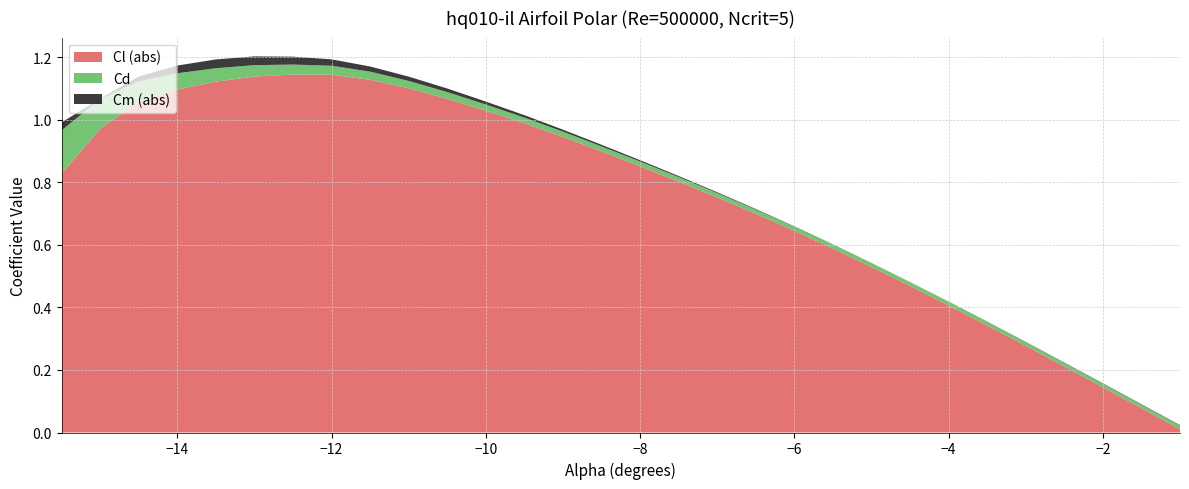

Reading left to right, transcribe all the data shown in this chart.

Cl: -0.8	-1.0	-1.1	-1.1	-1.1	-1.1	-1.1	-1.1	-1.1	-1.1	-1.1	-1.0	-1.0	-0.9	-0.9	-0.9	-0.8	-0.8	-0.7	-0.6	-0.6	-0.5	-0.5	-0.4	-0.3	-0.3	-0.2	-0.1	-0.1	-0.0
Cd: 0.1	0.1	0.1	0.1	0.0	0.0	0.0	0.0	0.0	0.0	0.0	0.0	0.0	0.0	0.0	0.0	0.0	0.0	0.0	0.0	0.0	0.0	0.0	0.0	0.0	0.0	0.0	0.0	0.0	0.0
Cm: 0.0	0.0	-0.0	-0.0	-0.0	-0.0	-0.0	-0.0	-0.0	-0.0	-0.0	-0.0	-0.0	-0.0	-0.0	-0.0	-0.0	-0.0	-0.0	-0.0	-0.0	-0.0	0.0	0.0	0.0	0.0	0.0	0.0	0.0	0.0